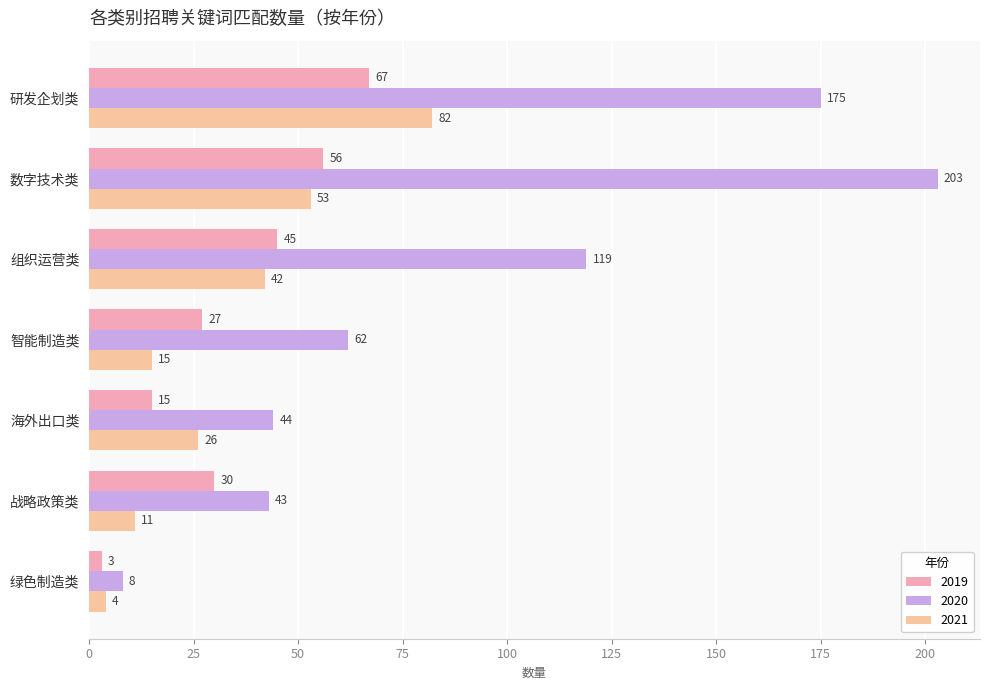

What is the maximum value shown in the chart?

203